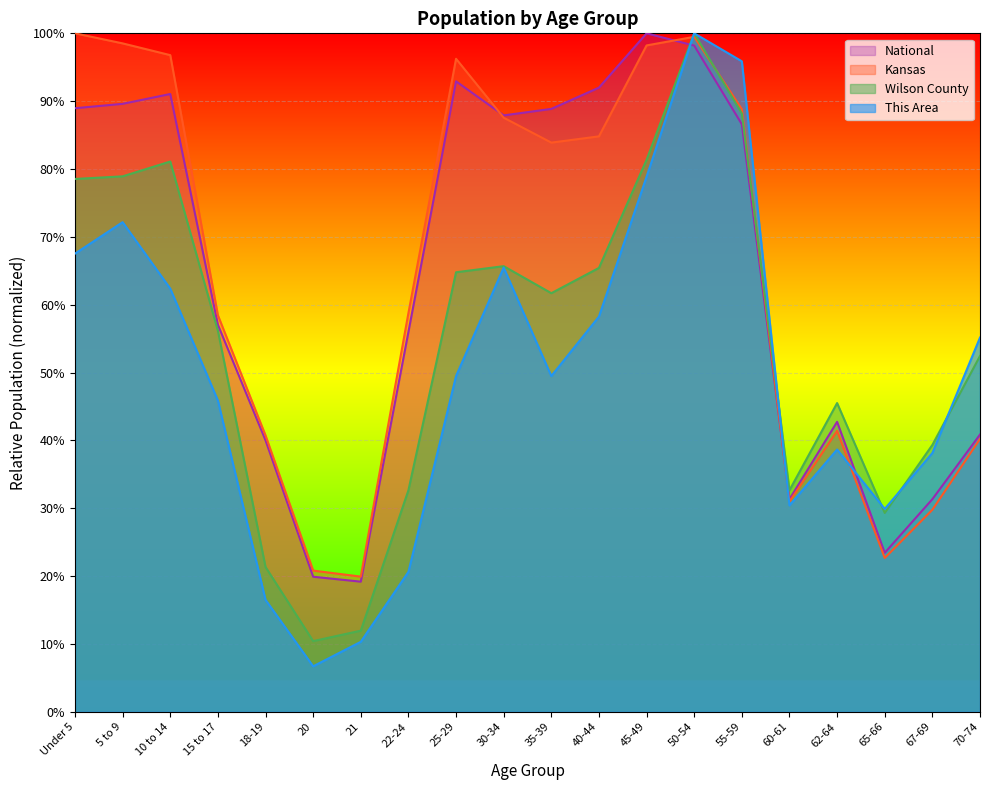

What is the difference between the second highest and second lowest values in the Kansas series?

0.8